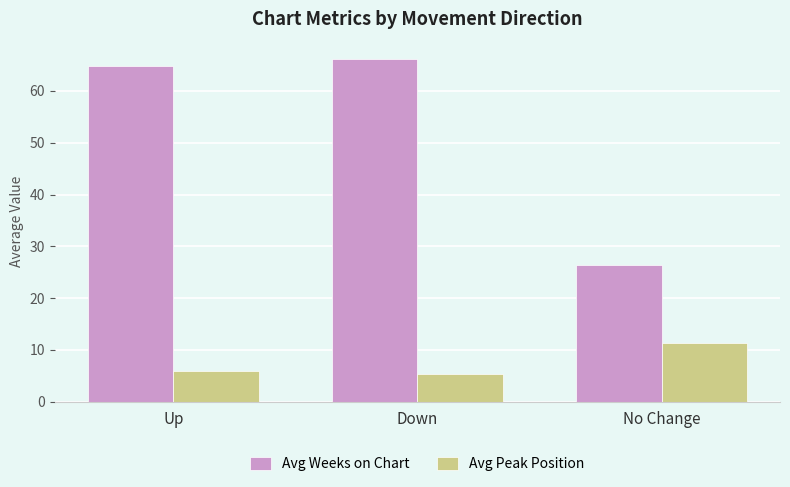

Which series has the largest total across all categories?

Avg Weeks on Chart